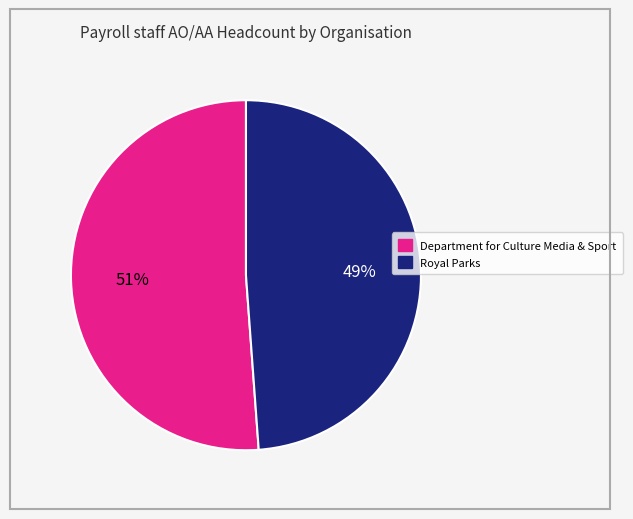

What is the ratio of the value at Royal Parks to the value at Department for Culture Media & Sport?

1.0